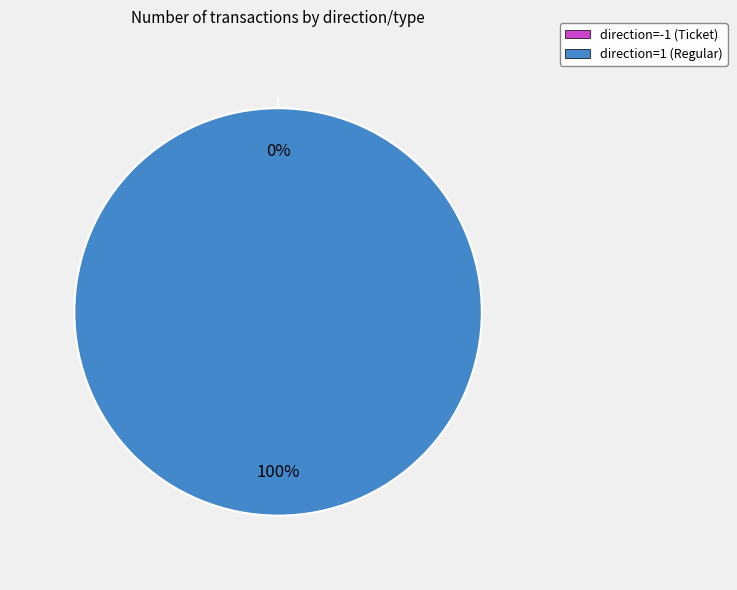

Which slice is the smallest?

direction=-1 (Ticket)